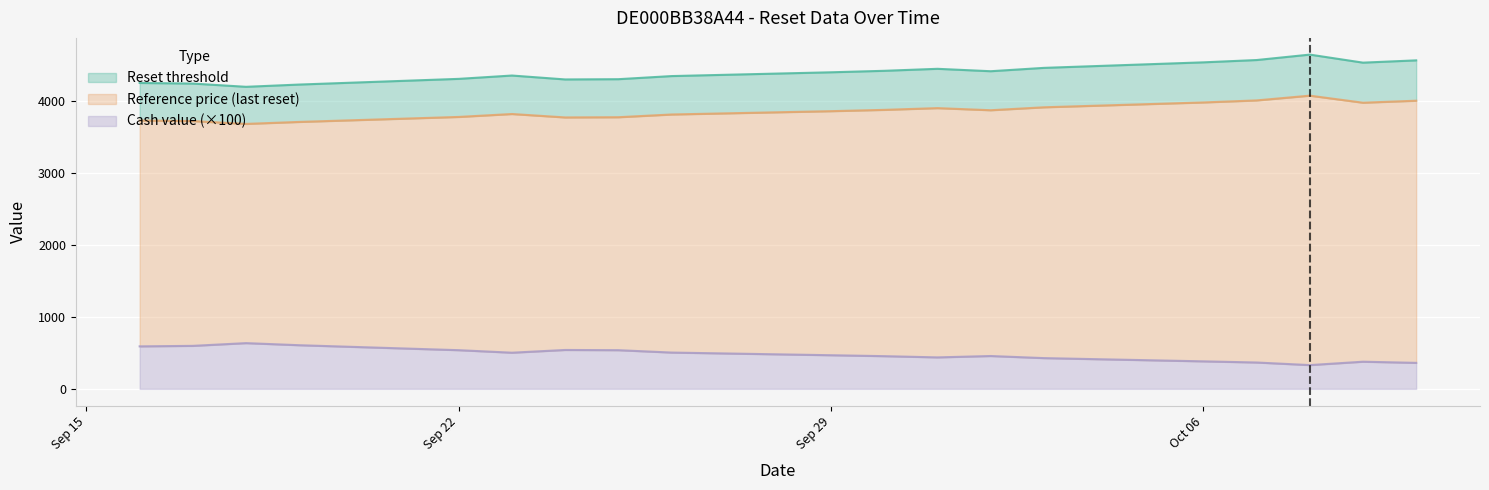

At how many categories does at least one series exceed 3631?

19